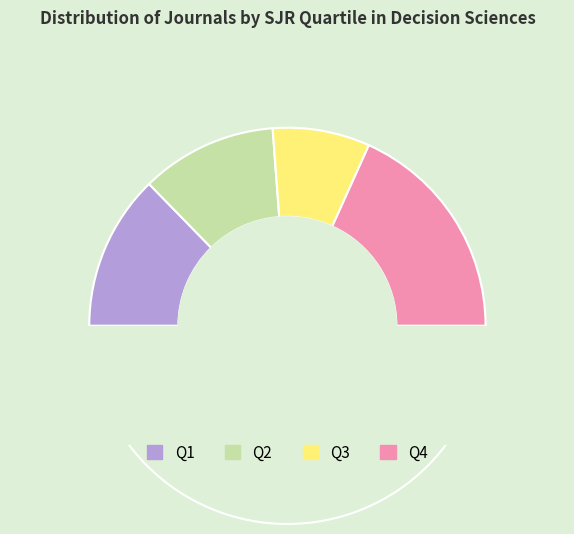

How many slices are in this pie chart?

4